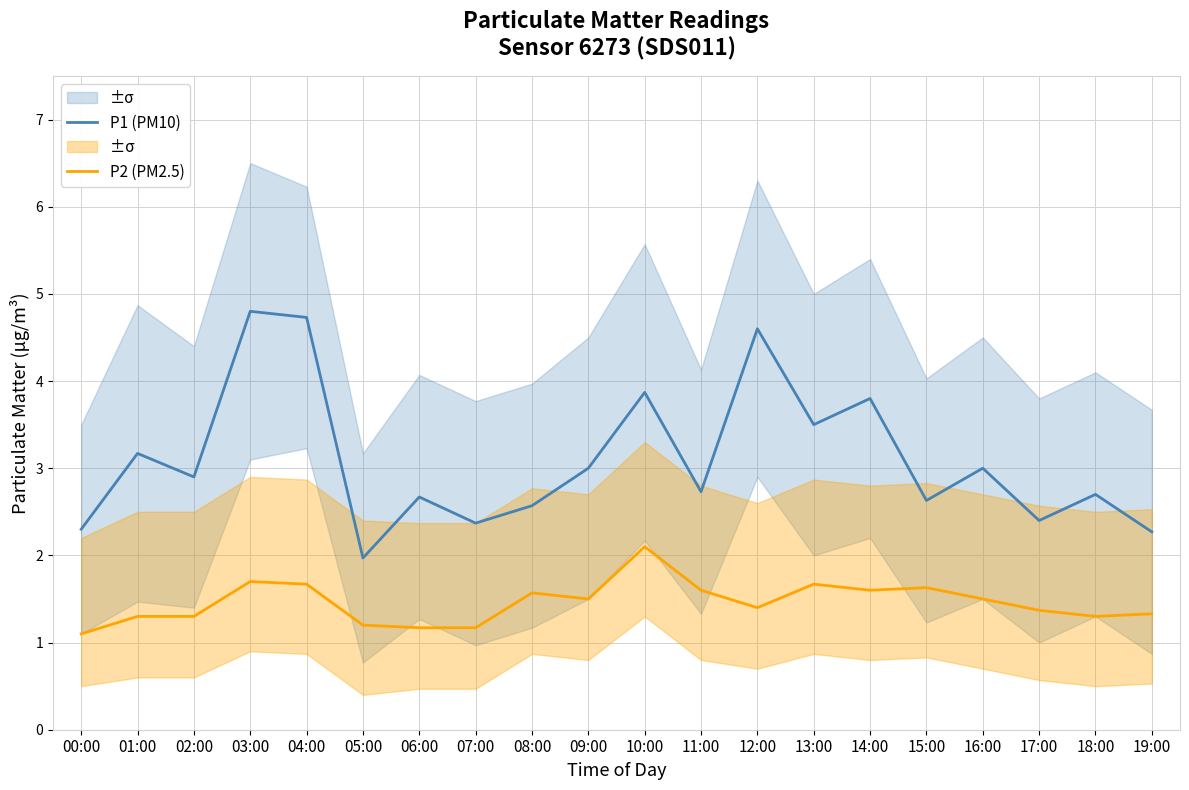

At which label does P1 (PM10) reach its peak?

03:00